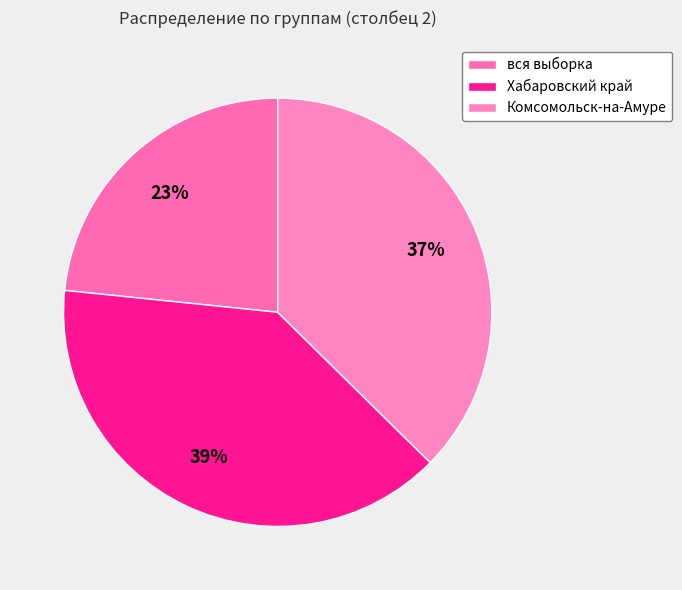

Rank the categories by value from lowest to highest.

вся выборка, Комсомольск-на-Амуре, Хабаровский край